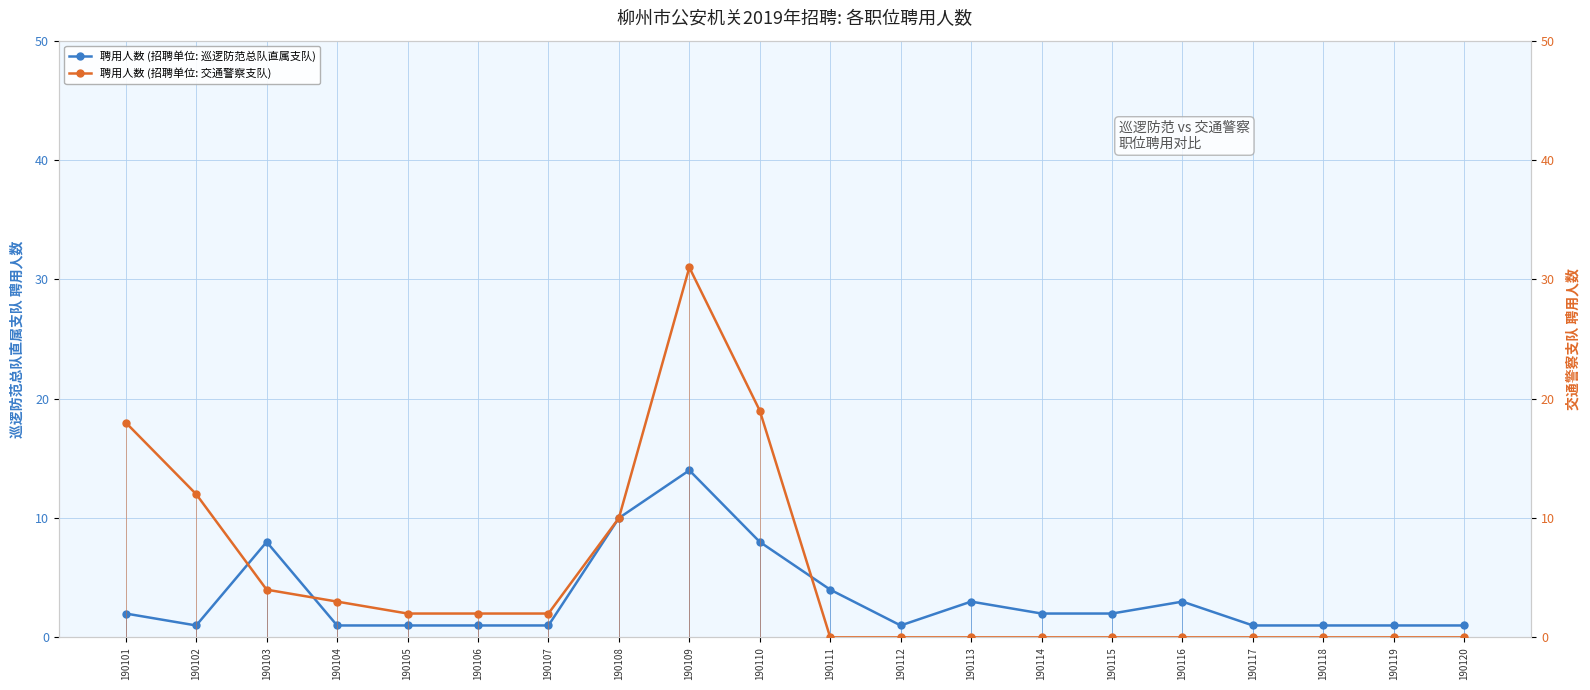

How many times do 聘用人数 (招聘单位: 巡逻防范总队直属支队) and 聘用人数 (招聘单位: 交通警察支队) cross each other?

3